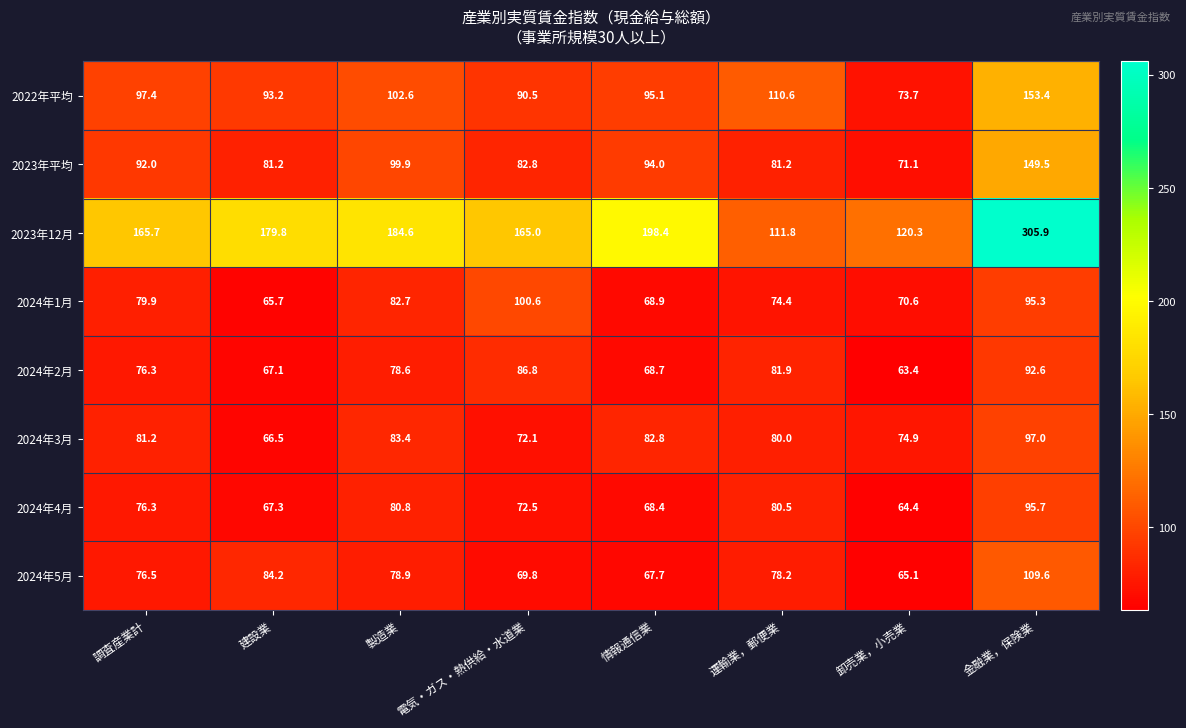

Is it true that 2024年2月 equals 96.2 at 卸売業，小売業?

False